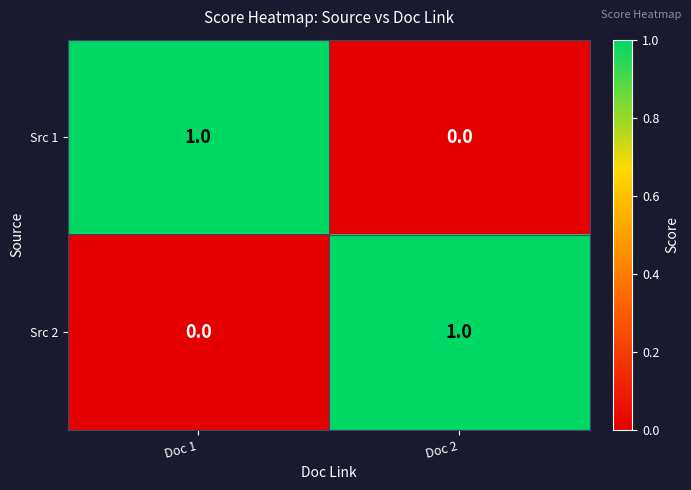

Is it true that Src 1 equals 1 at Doc 1?

True